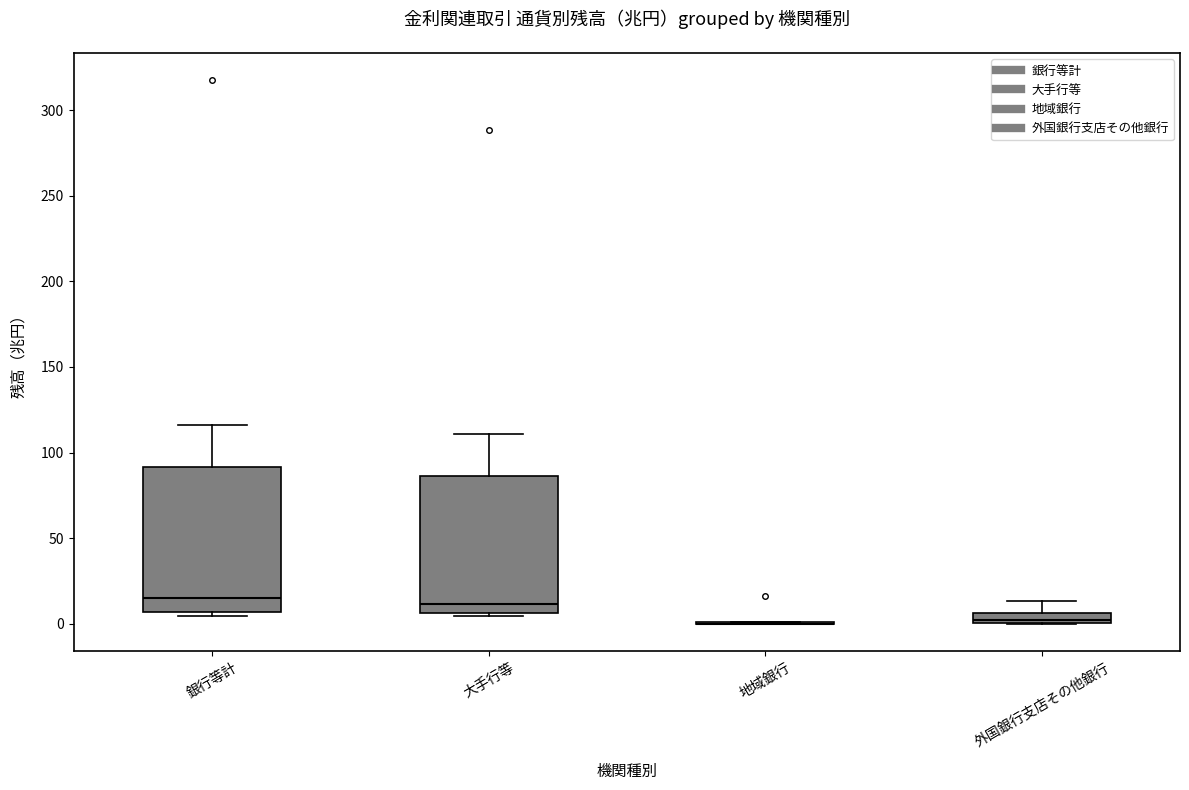

Where is the lower edge of the box for 大手行等 on the y-axis? The values are not printed on the chart, so give them approximately, as read against the axis.

5